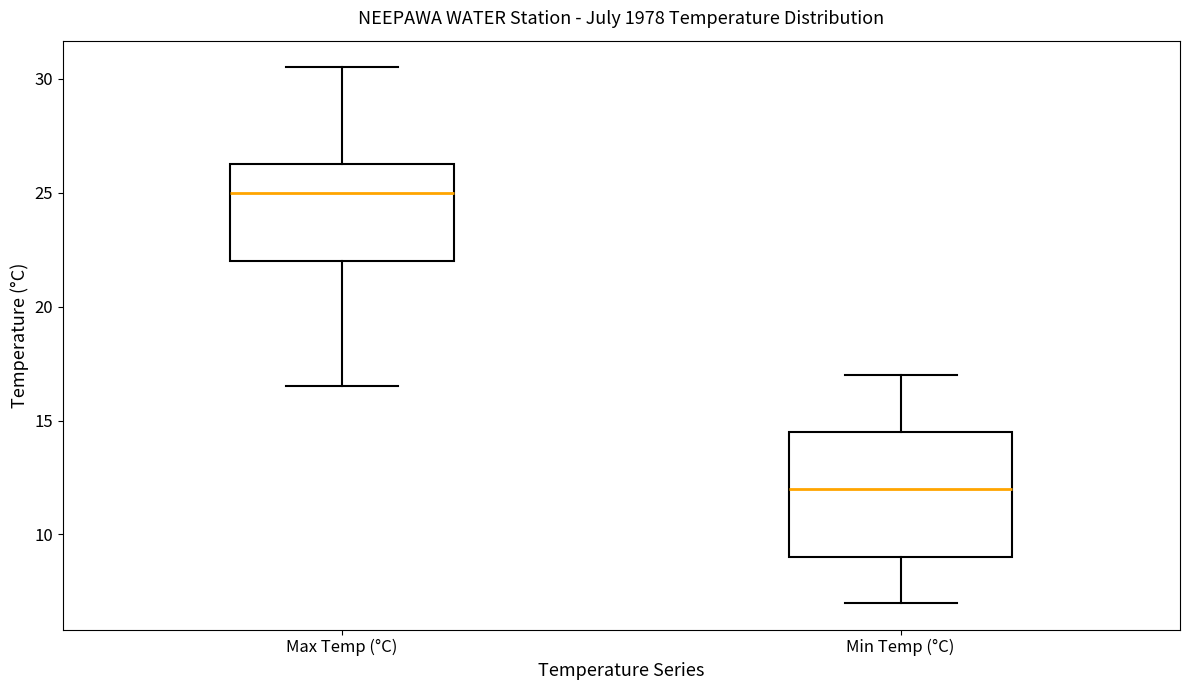

Reading left to right, read every box against the y-axis: the position of its median line, the range the box covers, and the ends of its whiskers. The values are not printed on the chart, so give them approximately, as read against the axis.

Max Temp (°C): median 25.0, box 22.0 to 26.5, whiskers 16.5 to 30.5
Min Temp (°C): median 12.0, box 9.0 to 14.5, whiskers 7.0 to 17.0